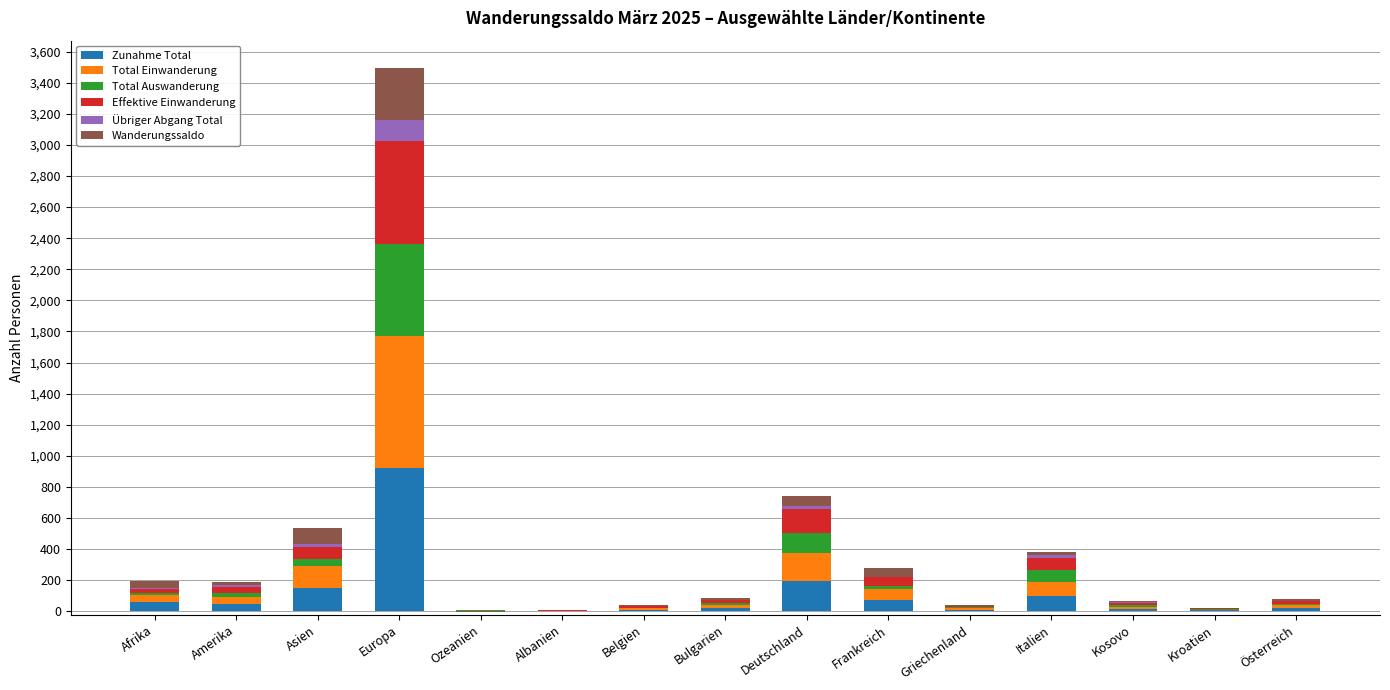

At which category is the sum across all series the highest?

Europa